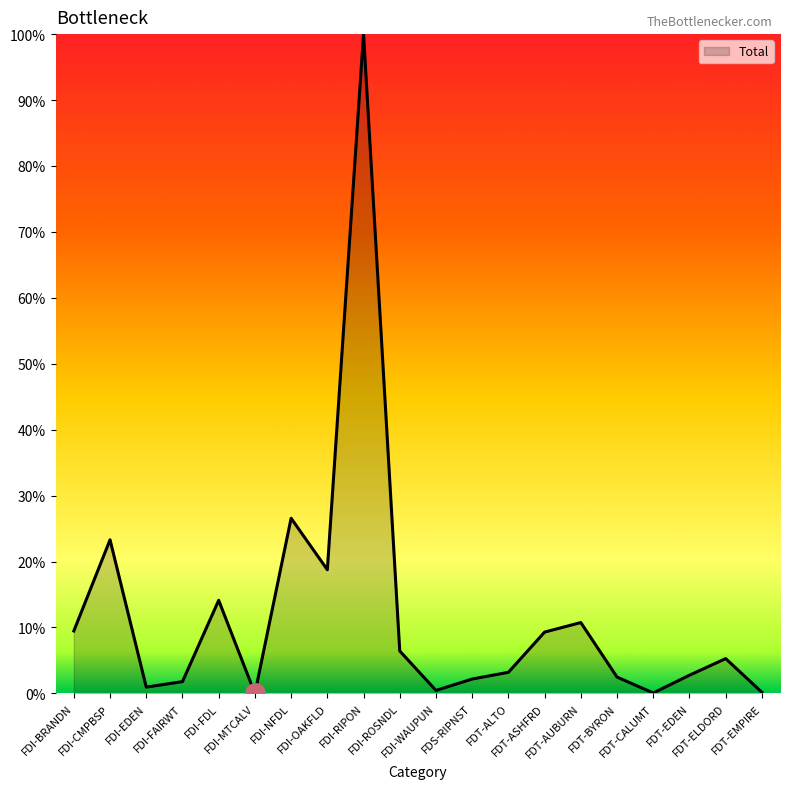

The chart shows a value of 33.5 at FDI-CMPBSP. True or false?

False